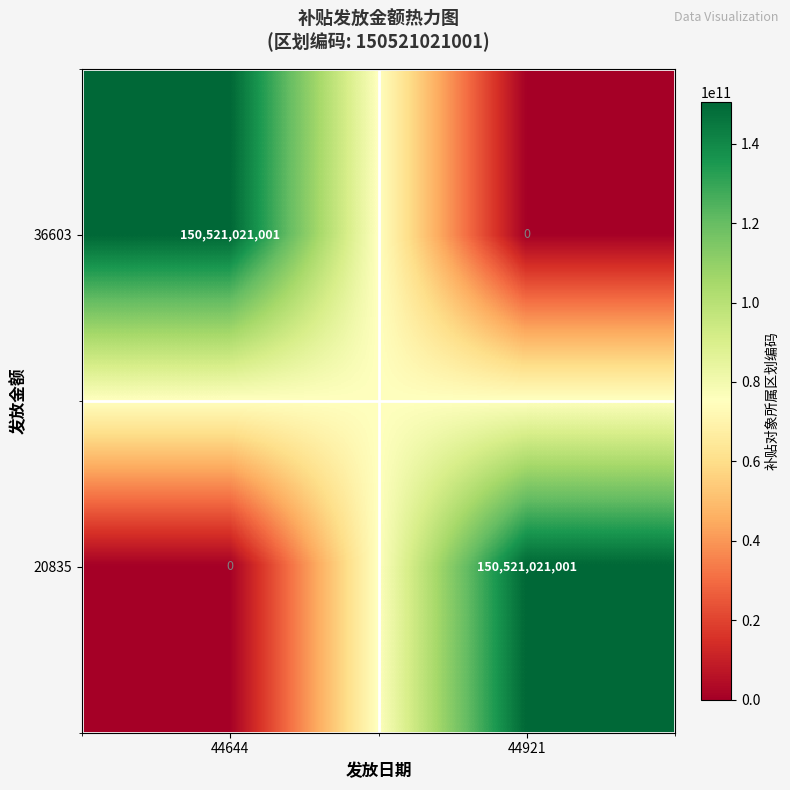

How many positive values does the 36603 series have?

1